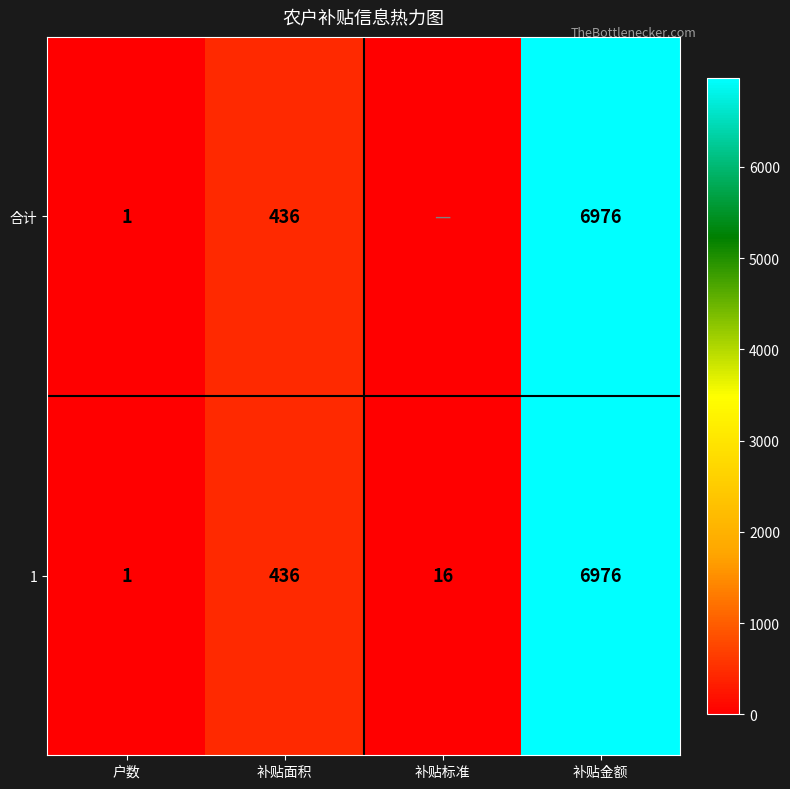

List the labels in order of 1 value, smallest first.

户数, 补贴标准, 补贴面积, 补贴金额